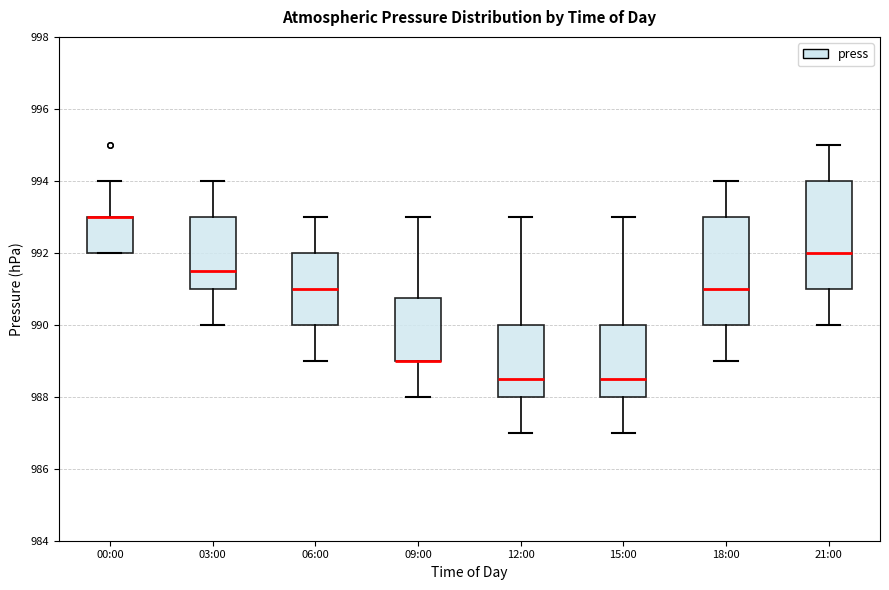

Reading left to right, read every box against the y-axis: the position of its median line, the range the box covers, and the ends of its whiskers. The values are not printed on the chart, so give them approximately, as read against the axis.

00:00: median 993.0 (drawn on the box's upper edge), box 992.0 to 993.0, whiskers 992.0 to 994.0
03:00: median 991.6, box 991.0 to 993.0, whiskers 990.0 to 994.0
06:00: median 991.0, box 990.0 to 992.0, whiskers 989.0 to 993.0
09:00: median 989.0 (drawn on the box's lower edge), box 989.0 to 990.8, whiskers 988.0 to 993.0
12:00: median 988.6, box 988.0 to 990.0, whiskers 987.0 to 993.0
15:00: median 988.6, box 988.0 to 990.0, whiskers 987.0 to 993.0
18:00: median 991.0, box 990.0 to 993.0, whiskers 989.0 to 994.0
21:00: median 992.0, box 991.0 to 994.0, whiskers 990.0 to 995.0